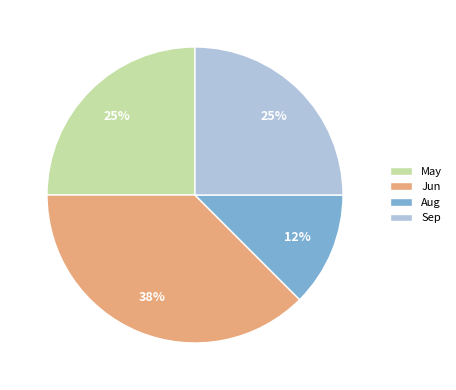

What percentage is the May slice, to the nearest percent?

25%